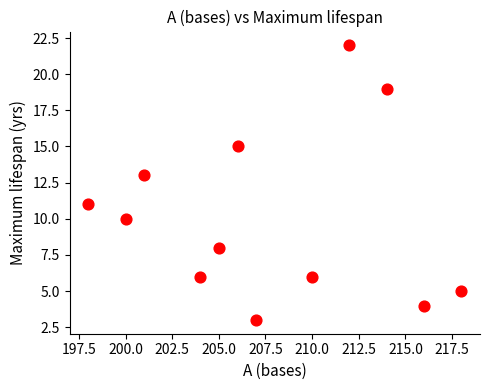

What is the range of X values (max minus min)?

20